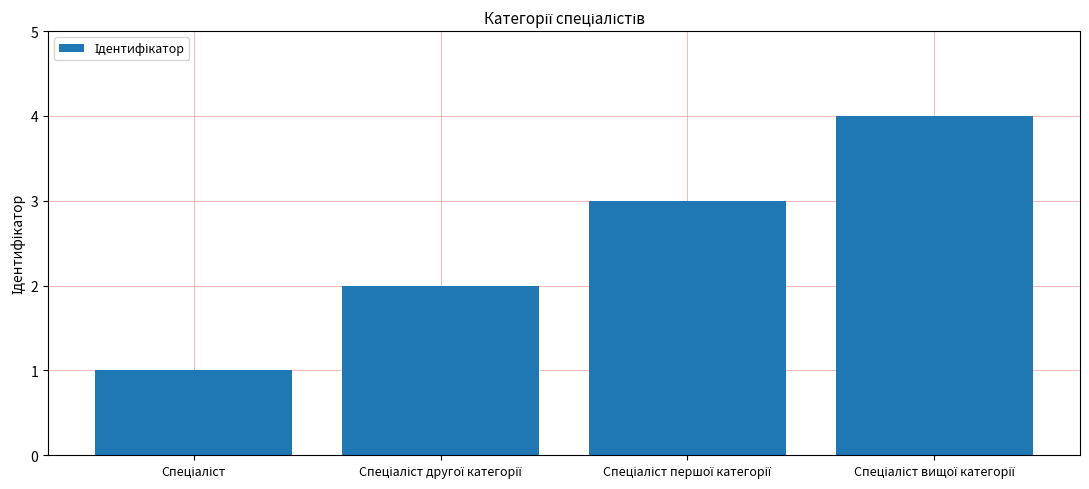

What is the sum of all values?

10